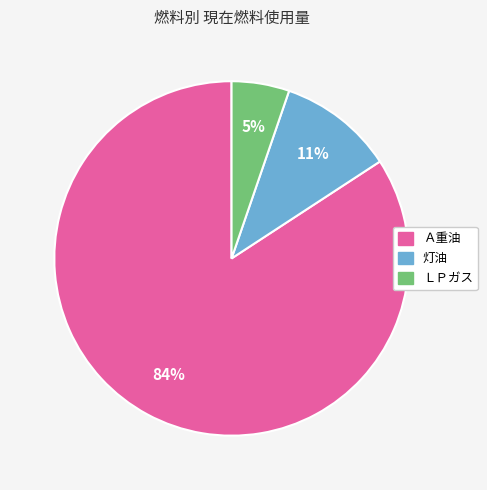

Do ＬＰガス and Ａ重油 together represent more than half of the pie?

Yes